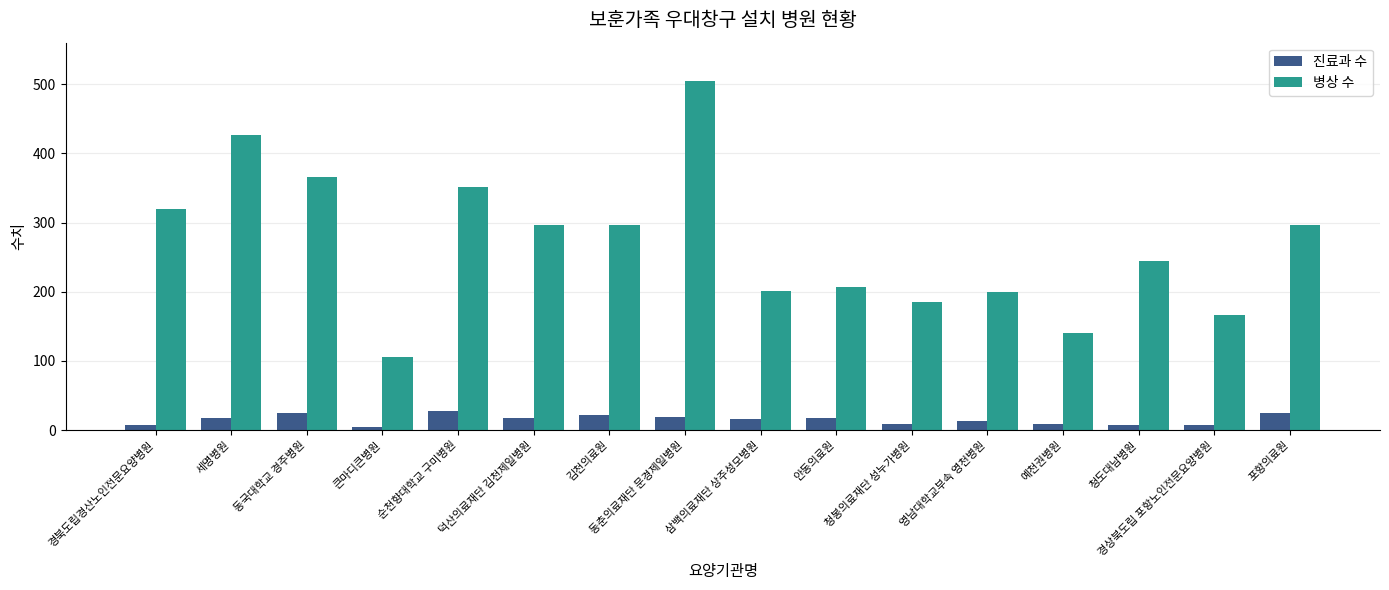

How many data points in 진료과 수 are less than 17?

8